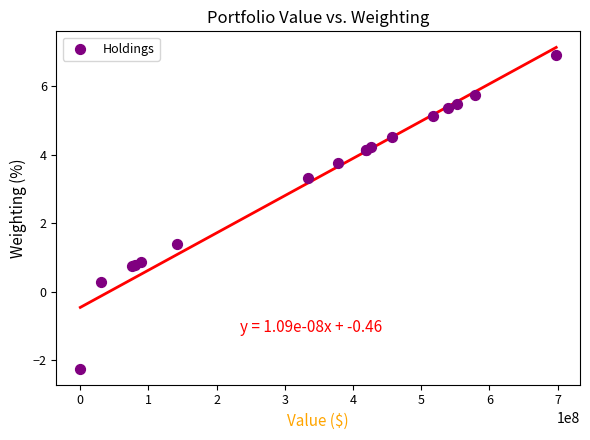

What Y value in the scatter plot is closest to 2?

1.4